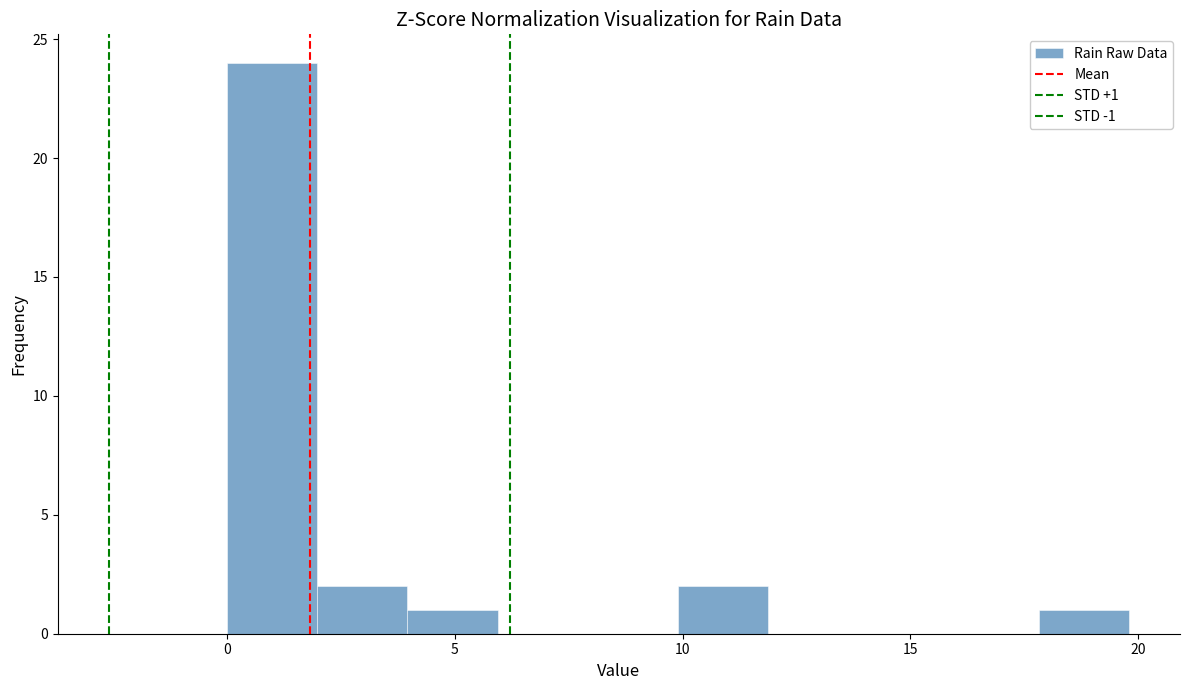

Around what value on the x-axis is the tallest bar? Give the approximate position of its centre, as read against the axis.

1.0